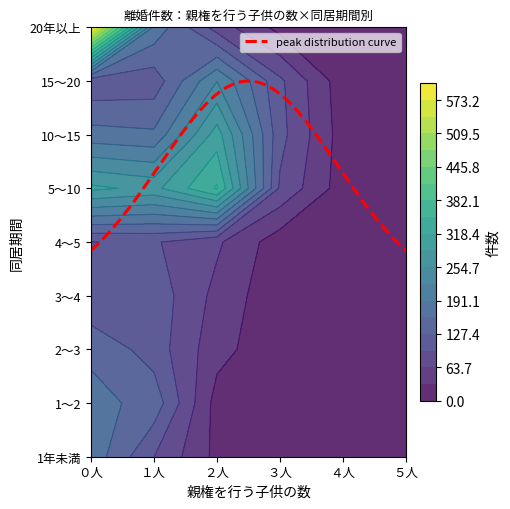

Reading left to right, list all the values displayed in this chart.

1年未満: ０人=180	１人=96	２人=23	３人=5	４人=1	５人=0
1～2: ０人=171	１人=147	２人=19	３人=6	４人=2	５人=0
2～3: ０人=152	１人=113	２人=43	３人=8	４人=4	５人=0
3～4: ０人=98	１人=115	２人=54	３人=8	４人=2	５人=0
4～5: ０人=95	１人=99	２人=69	３人=14	４人=1	５人=0
5～10: ０人=294	１人=277	２人=354	３人=90	４人=16	５人=2
10～15: ０人=172	１人=165	２人=302	３人=106	４人=17	５人=0
15～20: ０人=102	１人=108	２人=222	３人=102	４人=13	５人=1
20年以上: ０人=605	１人=183	２人=81	３人=21	４人=3	５人=1